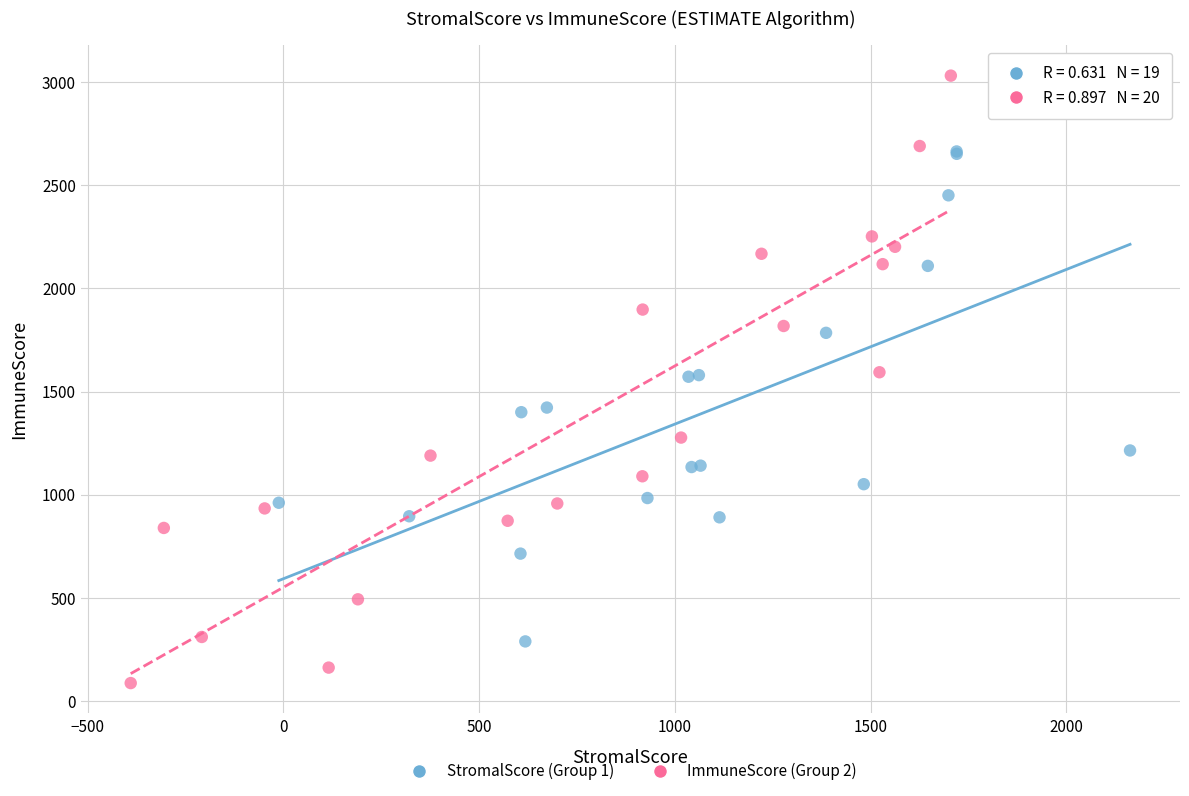

Which series has the largest Y range (max minus min)?

ImmuneScore (Group 2)